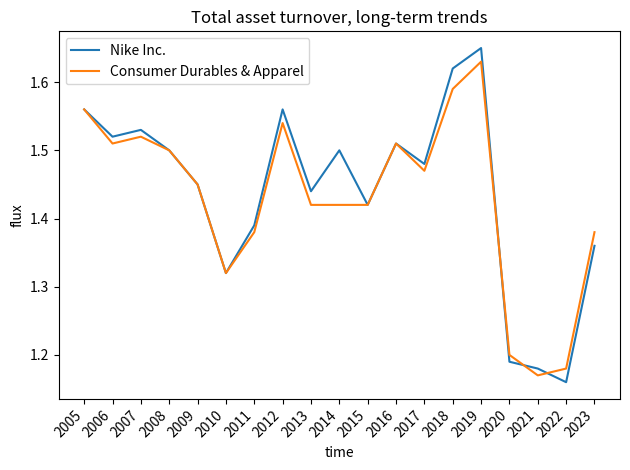

At 2018, list the series in order from largest to smallest.

Nike Inc., Consumer Durables & Apparel